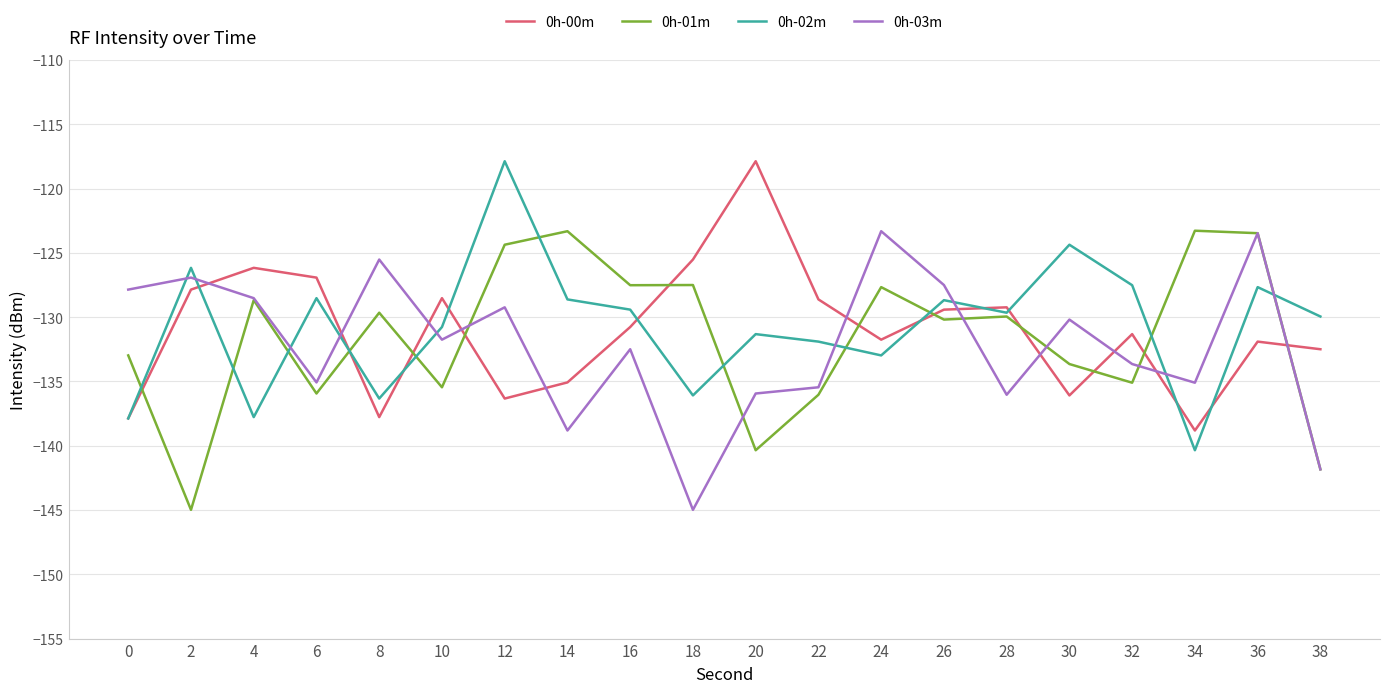

What is the smallest value displayed?

-145.0